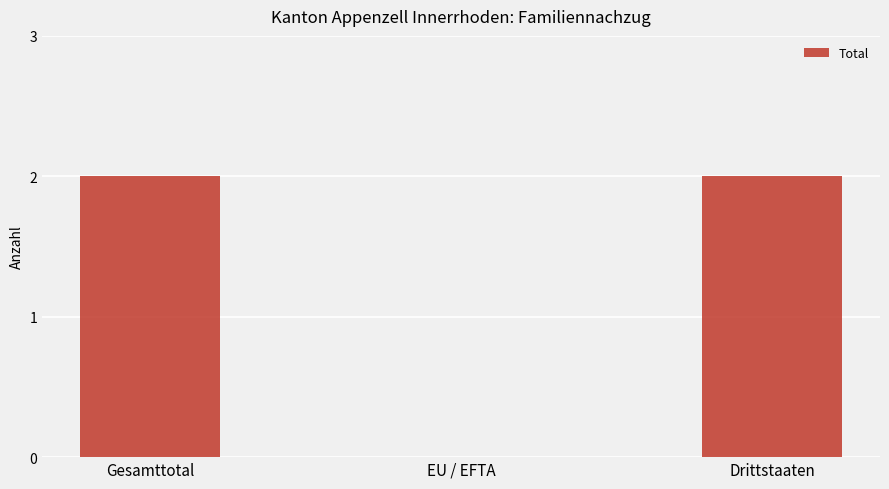

Between EU / EFTA and Drittstaaten, which is larger?

Drittstaaten